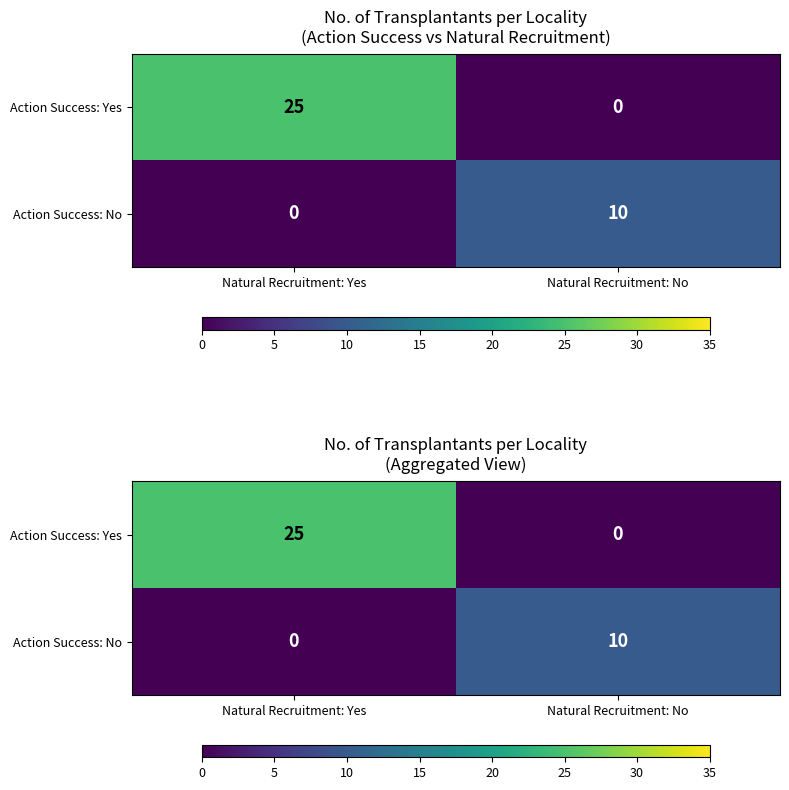

What is the total value across all series at Natural Recruitment: Yes?

25